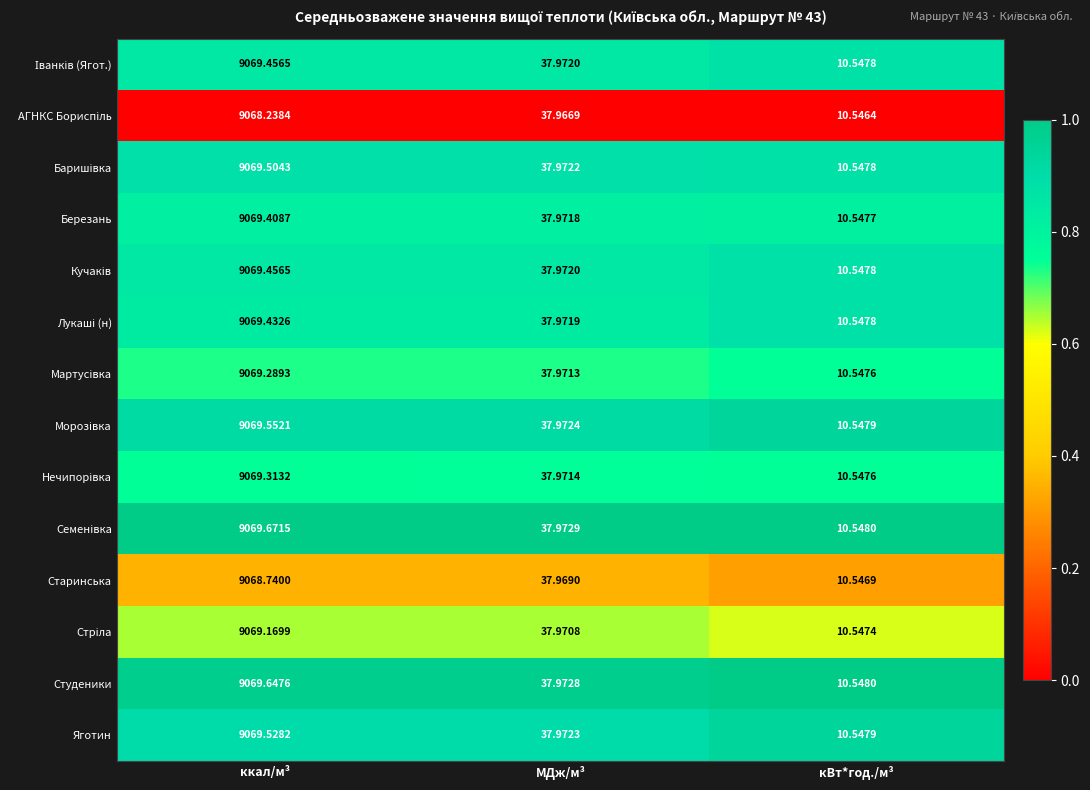

At which category is the sum across all series the highest?

ккал/м³